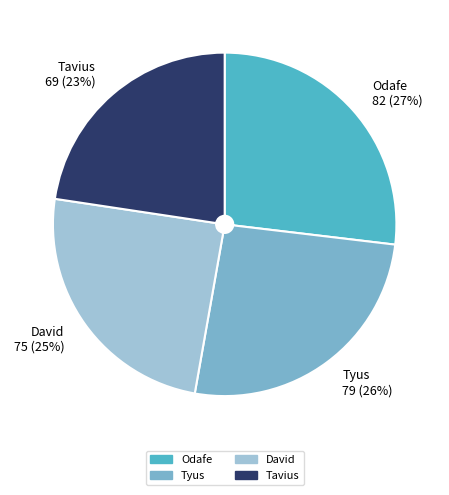

Count the number of slices in the pie.

4